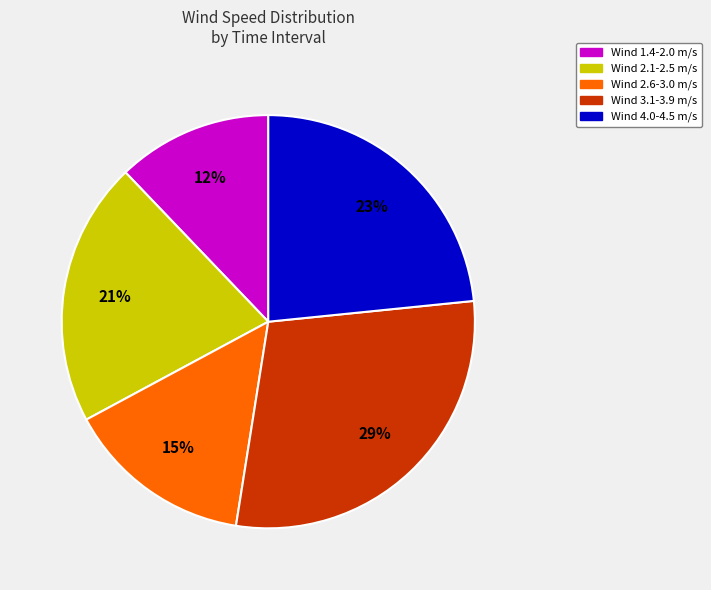

Between Wind 2.6-3.0 m/s and Wind 4.0-4.5 m/s, which is larger?

Wind 4.0-4.5 m/s